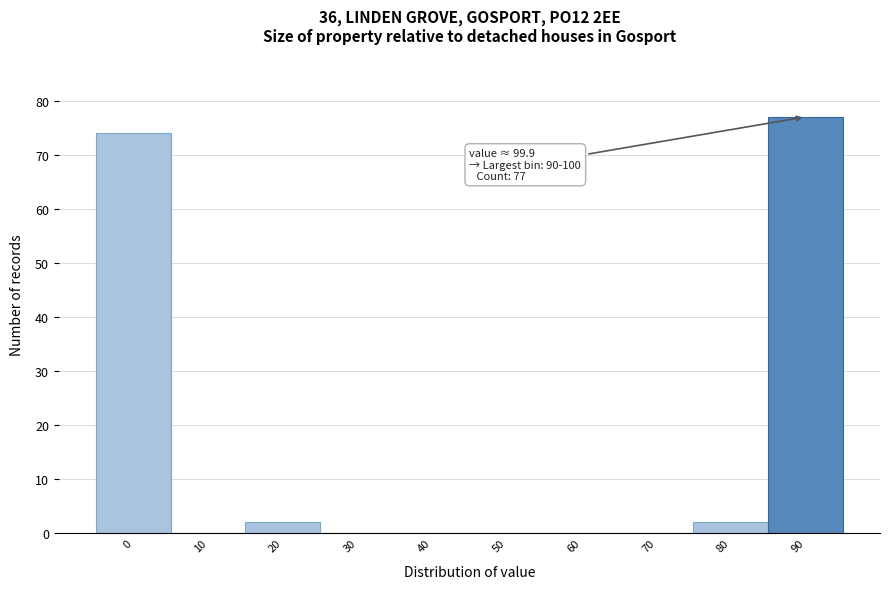

Reading left to right, transcribe all the data shown in this chart.

0=74	10=0	20=2	30=0	40=0	50=0	60=0	70=0	80=2	90=77